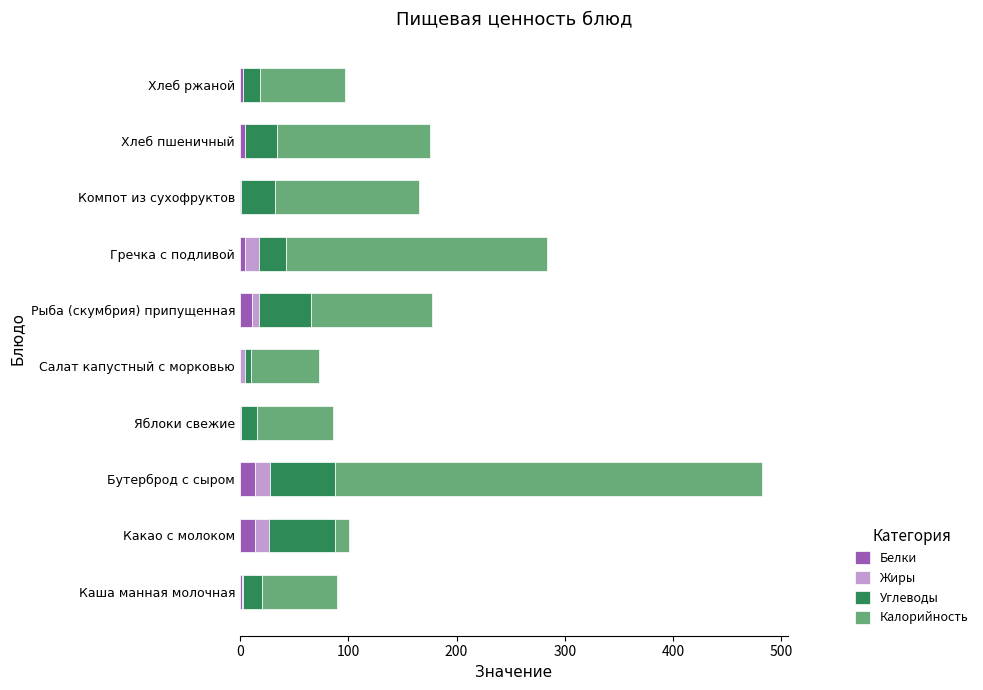

What is the total value across all series at Бутерброд с сыром?

481.8